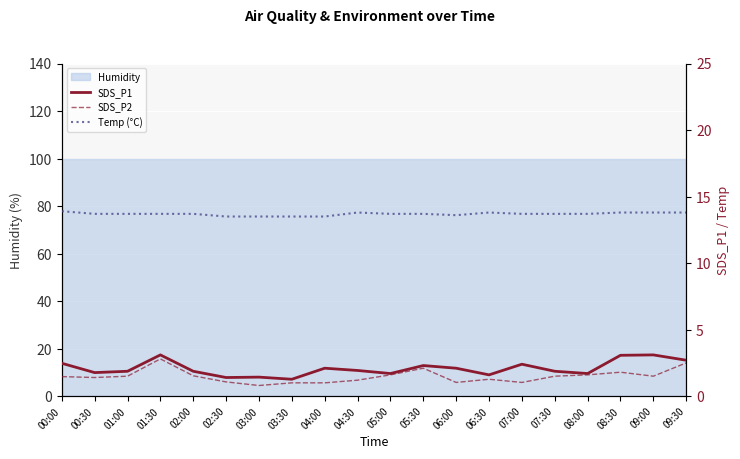

Which series has the largest total across all categories?

Temp (°C)